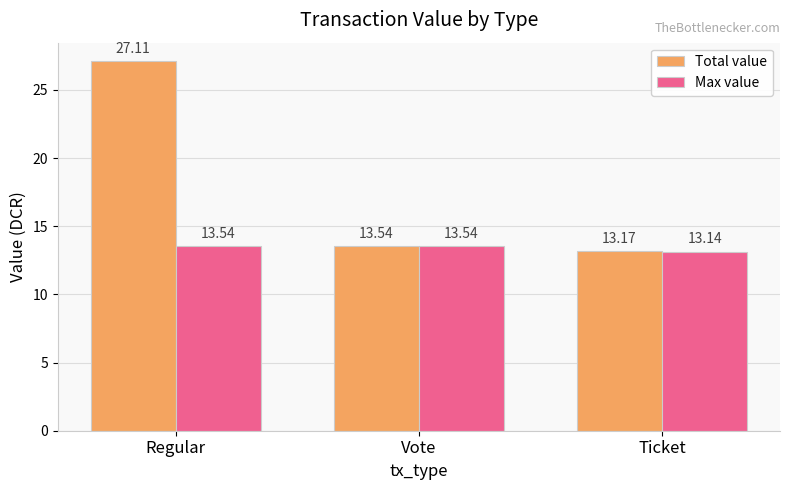

Reading right to left, list all the values displayed in this chart.

Total value: 13.2	13.5	27.1
Max value: 13.1	13.5	13.5